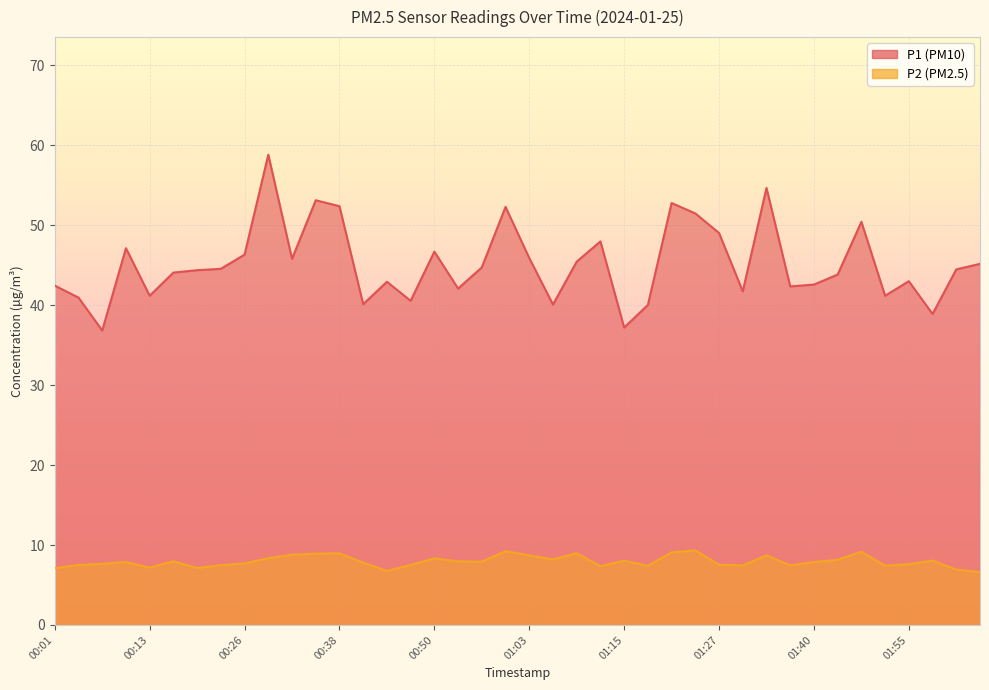

Which series changed the most between 00:35 and 01:06?

P1